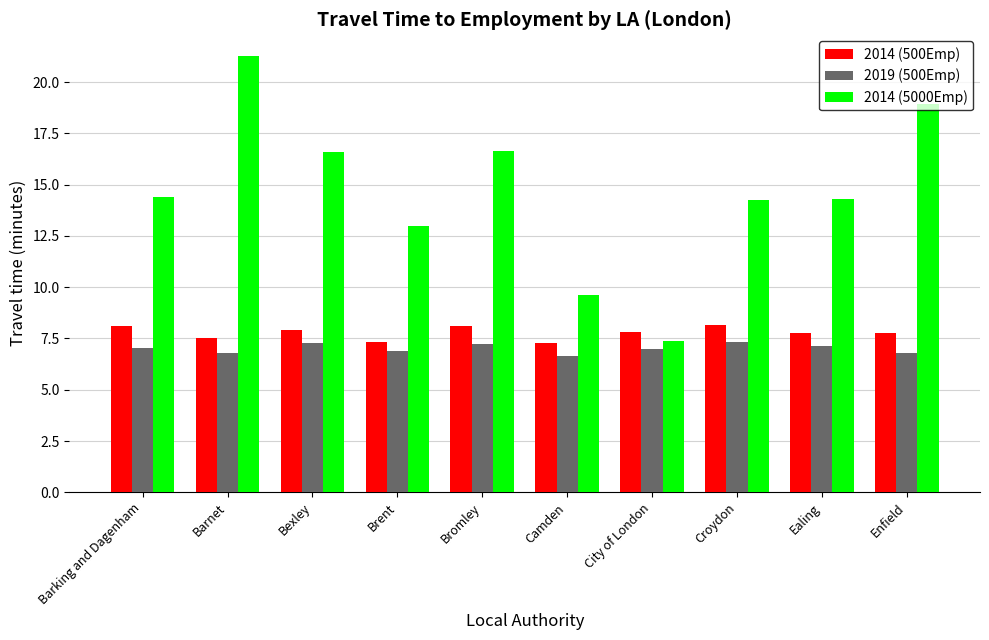

What is the difference between the highest and lowest values at Croydon?

6.9